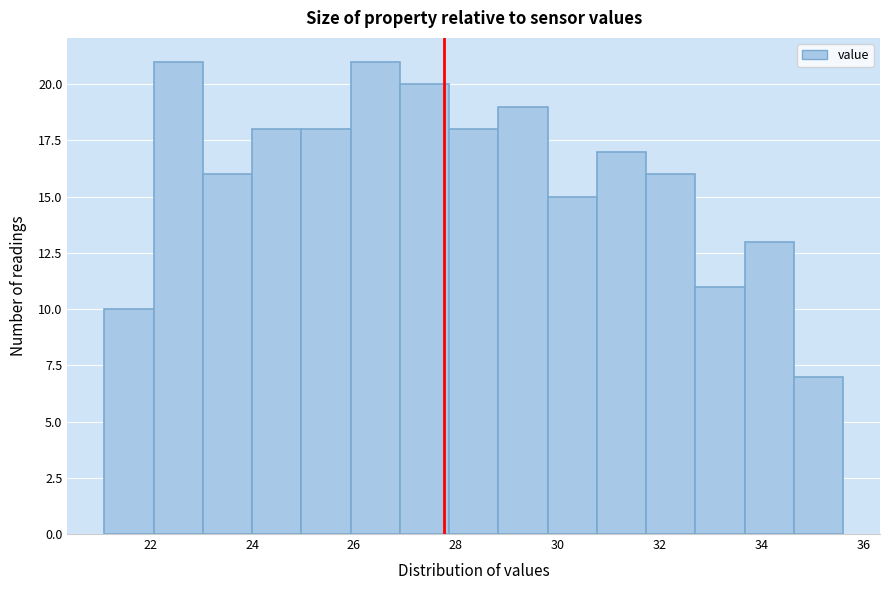

Reading left to right, list every bar in this chart as the range it spans on the x-axis followed by its height. Neither the bar edges nor the heights are printed on the chart, so give them approximately, as read against the axes.

21.2 to 22.0: 10
22.0 to 23.0: 21
23.0 to 24.0: 16
24.0 to 25.0: 18
25.0 to 26.0: 18
26.0 to 27.0: 21
27.0 to 27.8: 20
27.8 to 28.8: 18
28.8 to 29.8: 19
29.8 to 30.8: 15
30.8 to 31.8: 17
31.8 to 32.8: 16
32.8 to 33.6: 11
33.6 to 34.6: 13
34.6 to 35.6: 7